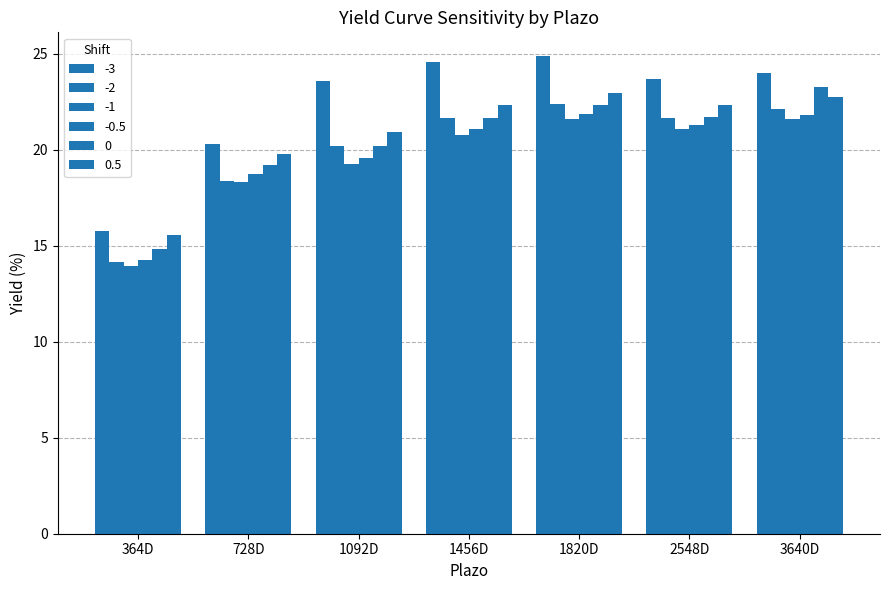

Reading left to right, list all the values displayed in this chart.

-3: 15.8	20.3	23.6	24.6	24.9	23.7	24.0
-2: 14.1	18.4	20.2	21.7	22.4	21.6	22.1
-1: 13.9	18.3	19.3	20.8	21.6	21.1	21.6
-0.5: 14.3	18.7	19.6	21.1	21.8	21.3	21.8
0: 14.8	19.2	20.2	21.6	22.3	21.7	23.2
0.5: 15.5	19.8	20.9	22.3	23.0	22.3	22.7